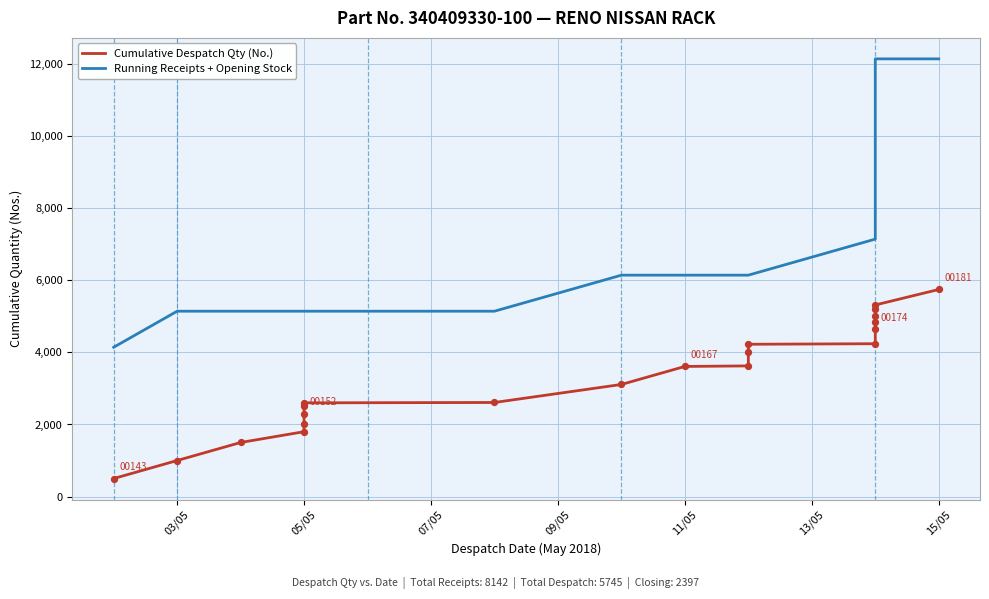

Which series has the largest Y range (max minus min)?

Running Receipts + Opening Stock